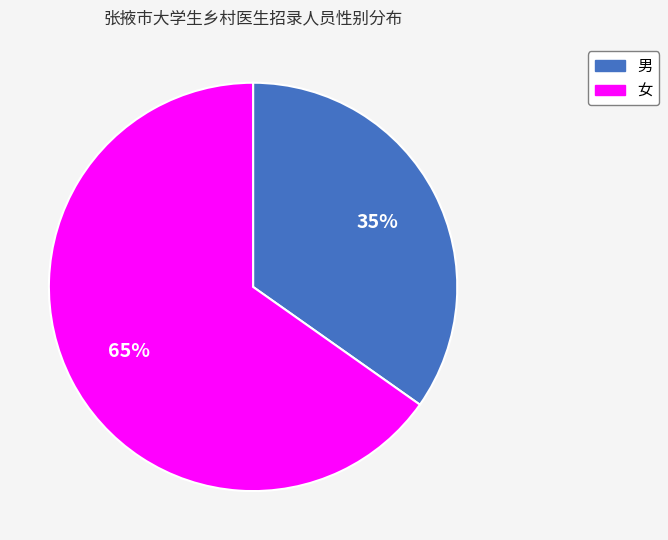

Rank the categories by value from highest to lowest.

女, 男